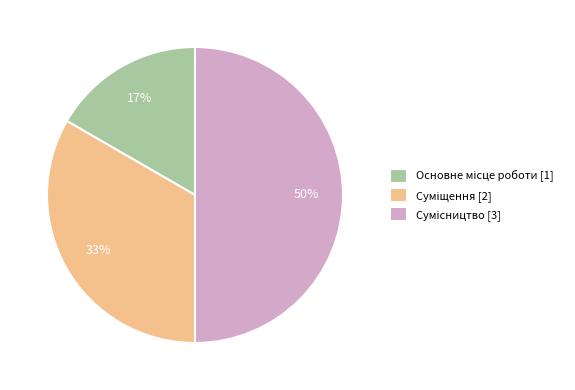

To the nearest percent, what is the difference between the largest and smallest slice percentages?

33%